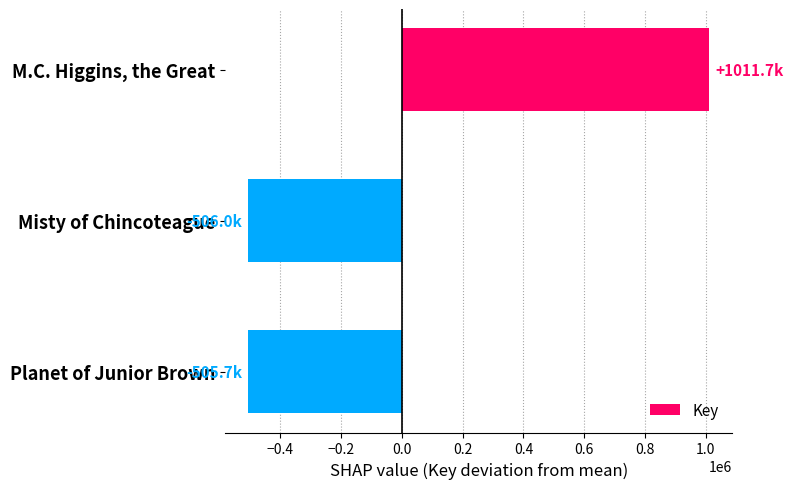

Is it true that the value at Planet of Junior Brown is -720952.7?

False